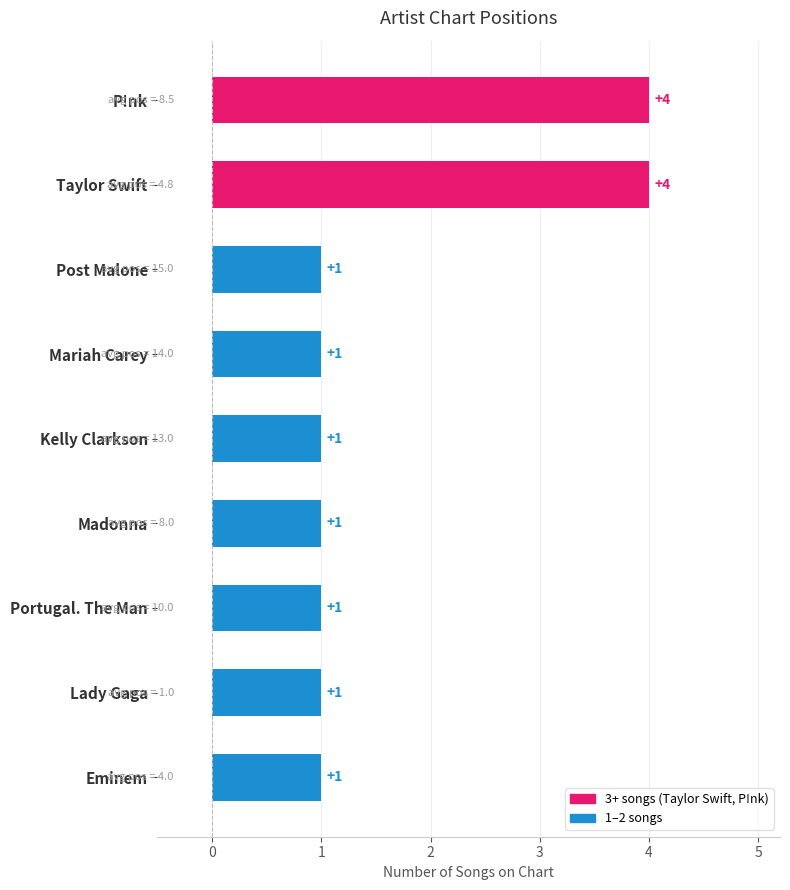

Reading top to bottom, extract all data points from this chart.

P!nk=4	Taylor Swift=4	Post Malone=1	Mariah Carey=1	Kelly Clarkson=1	Madonna=1	Portugal. The Man=1	Lady Gaga=1	Eminem=1